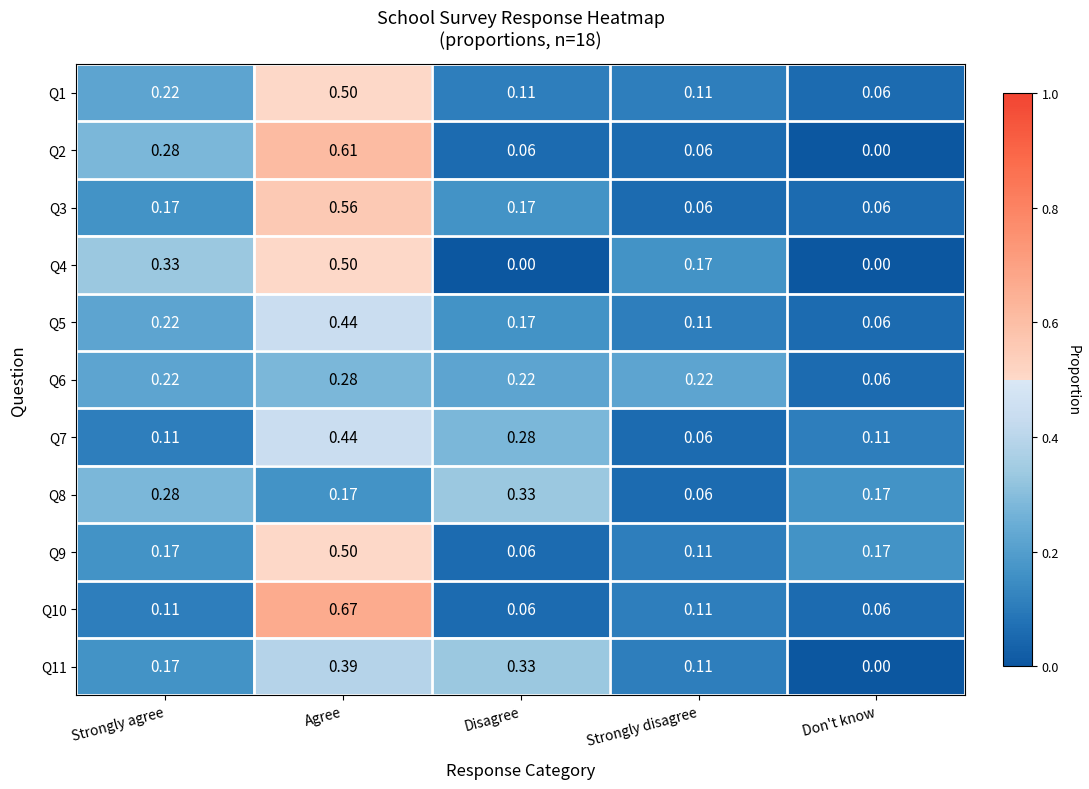

At which category is the sum across all series the highest?

Agree